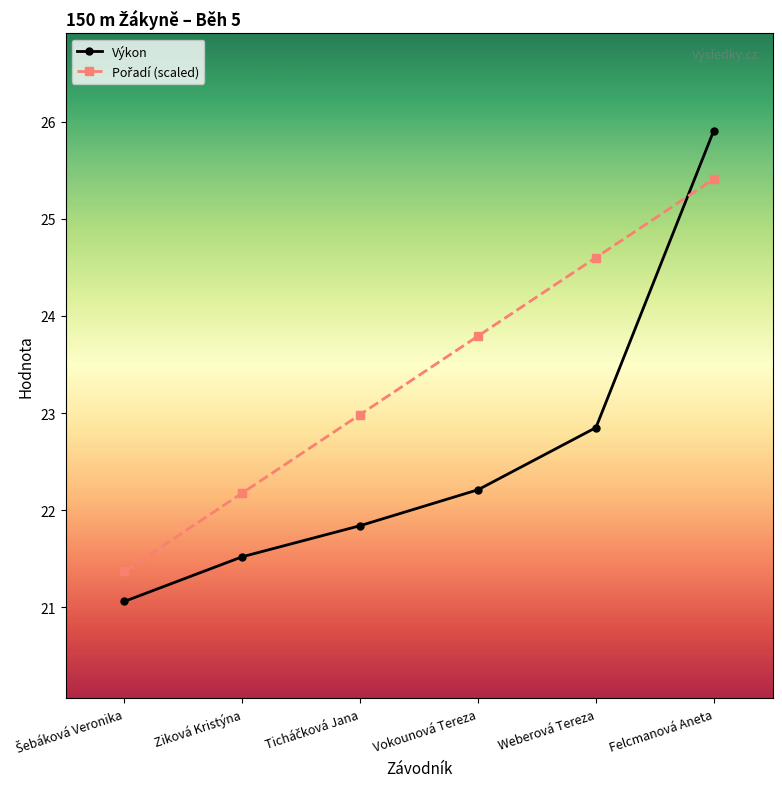

Which series has the largest range (max minus min)?

Výkon